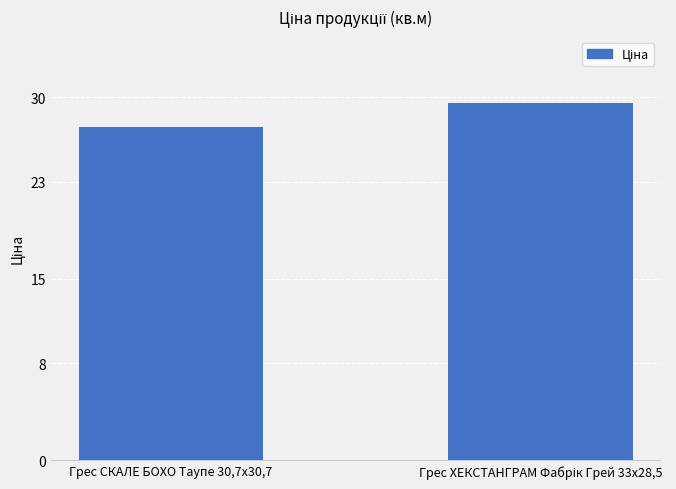

Count the values in the range 27 to 29.

1